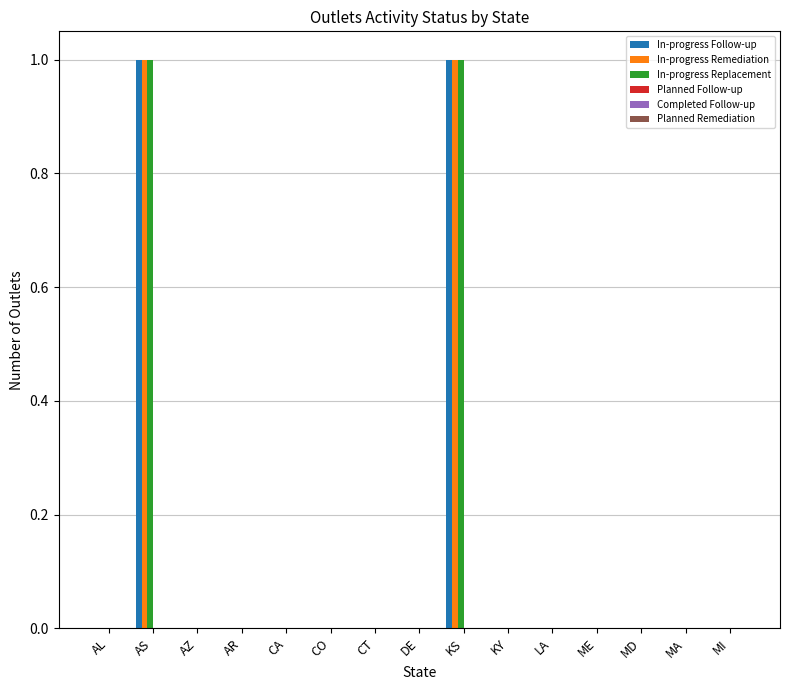

The value of In-progress Remediation at ME is 1. True or false?

False